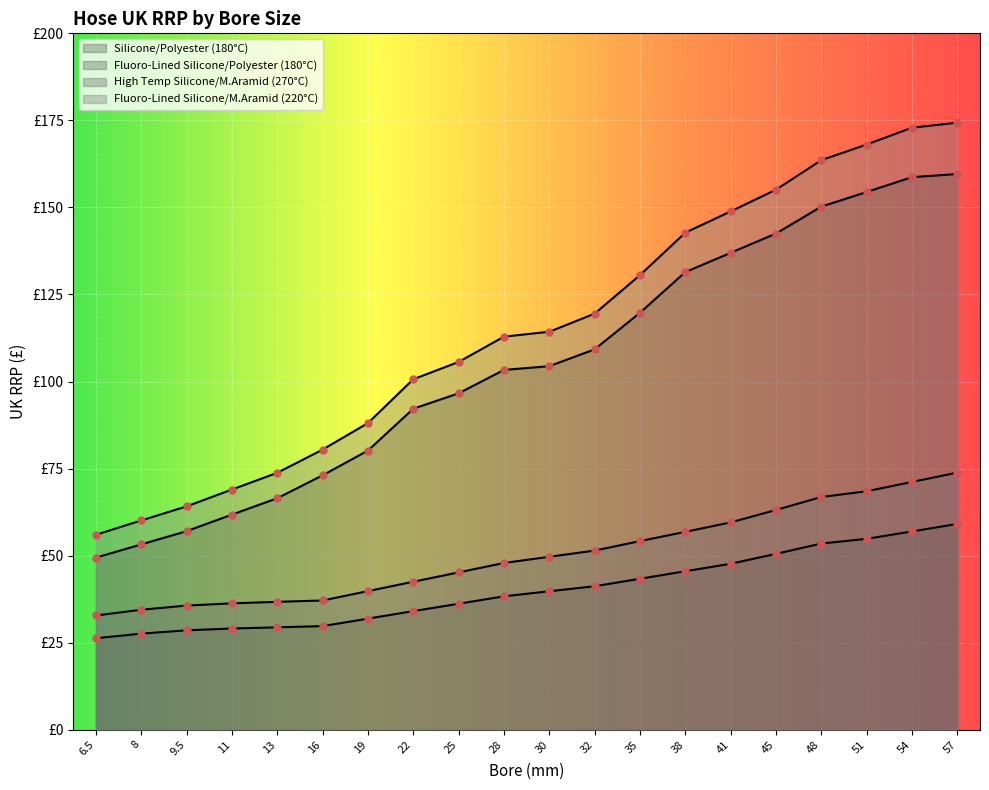

Which series contains the highest Y value?

Fluoro-Lined Silicone/M.Aramid (220°C)